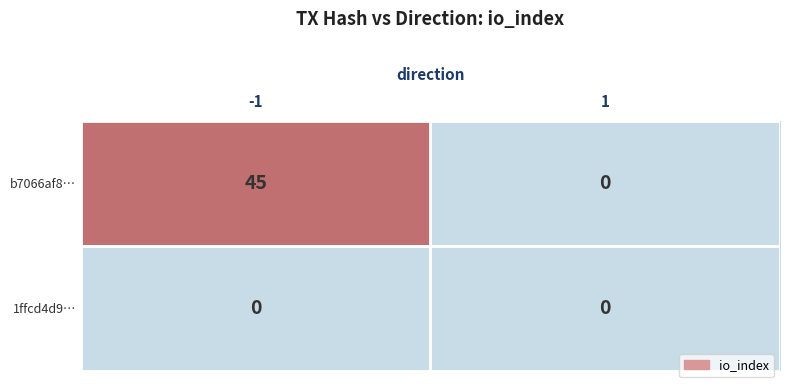

How many positive values does the b7066af8… series have?

1